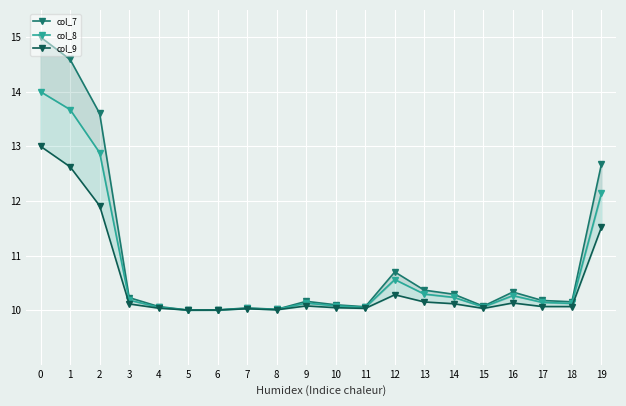

The value of col_9 at 18 is 10.1. True or false?

True